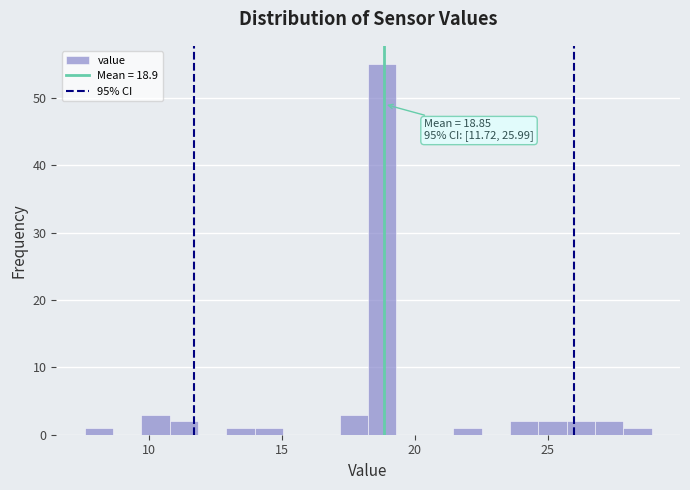

Around what value on the x-axis is the tallest bar? Give the approximate position of its centre, as read against the axis.

19.0